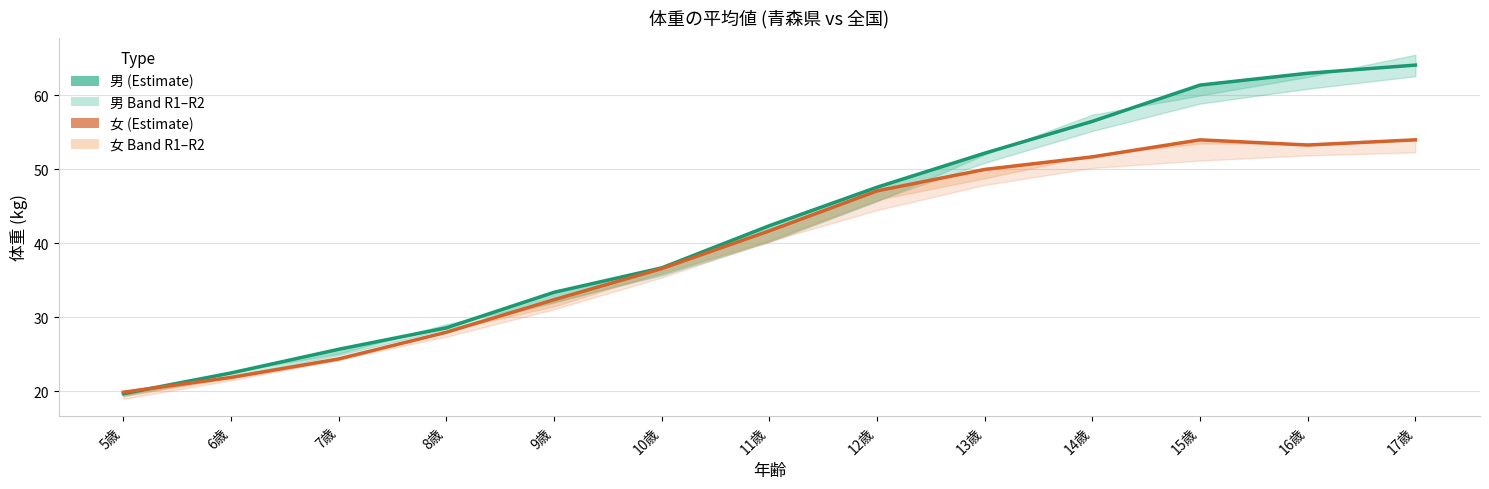

Which series has the largest range (max minus min)?

男_青森県_R2